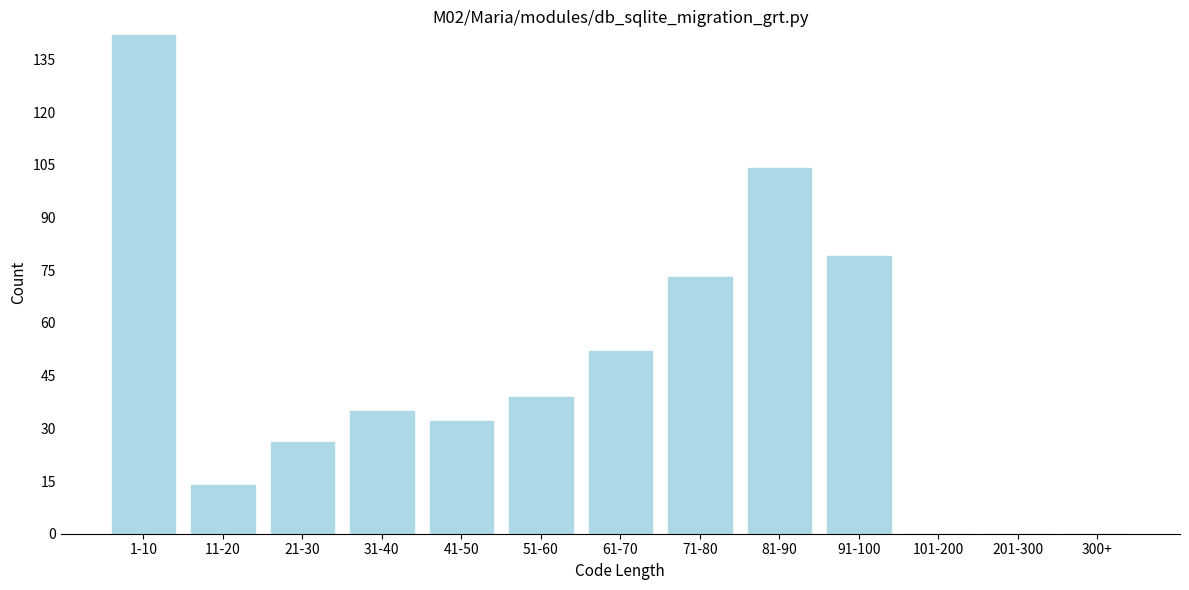

What is the sum of the values at 81-90 and 41-50?

136